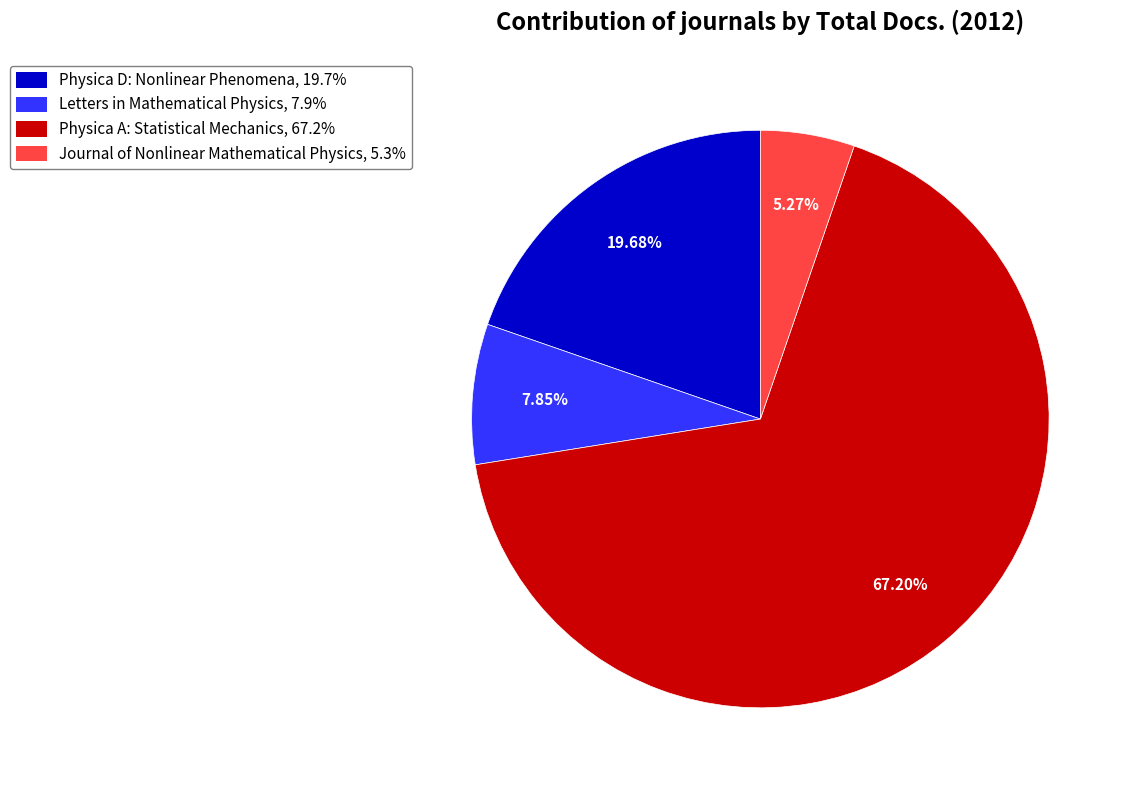

What portion of the pie excludes Physica D: Nonlinear Phenomena?

80.3%